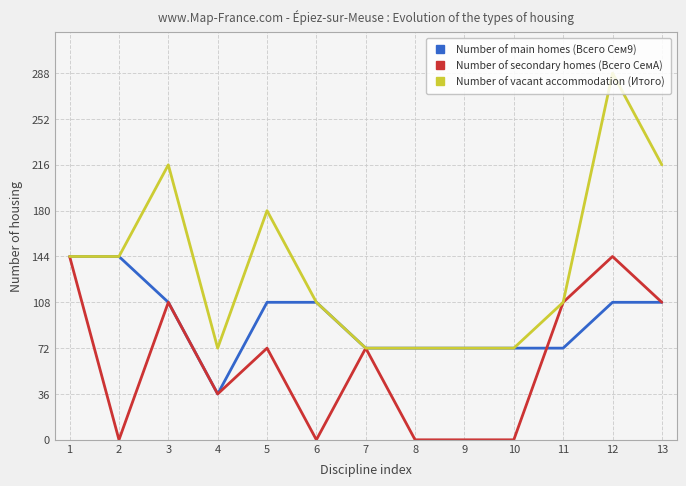

Does the chart have visible grid lines?

Yes